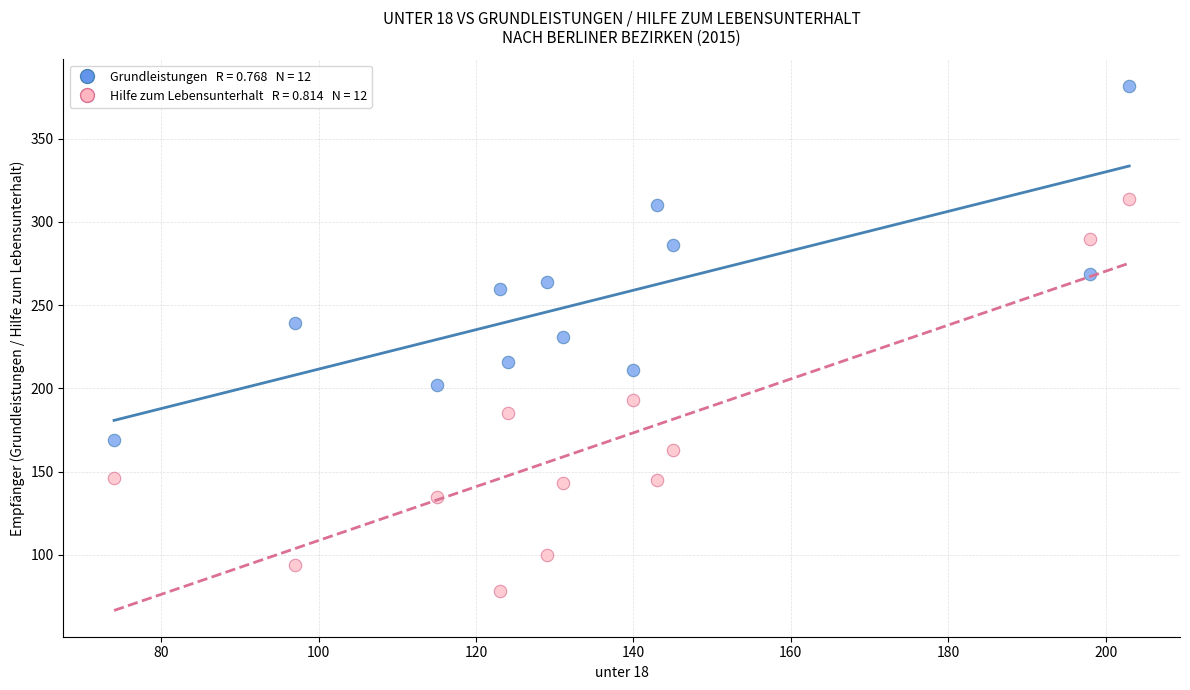

Across all data points, what is the range of X values (max minus min)?

129